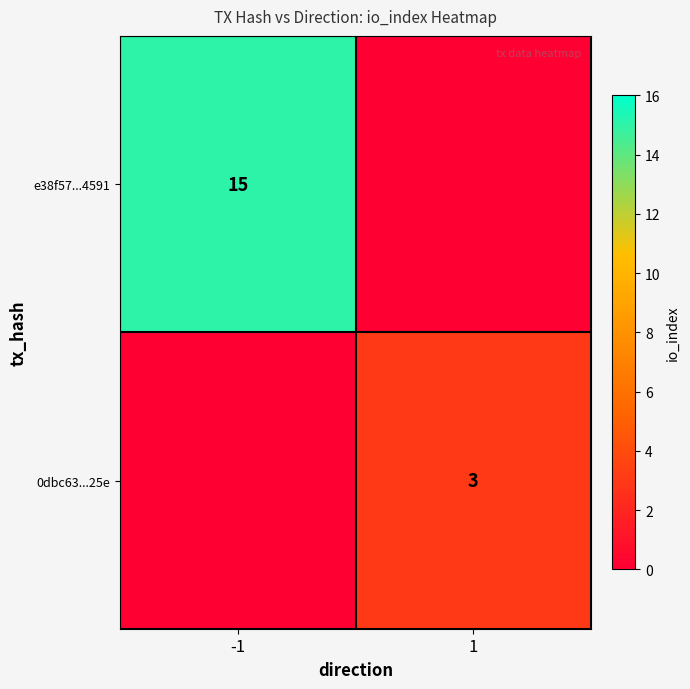

The value of 0dbc63...25e at 1 is 3. True or false?

True